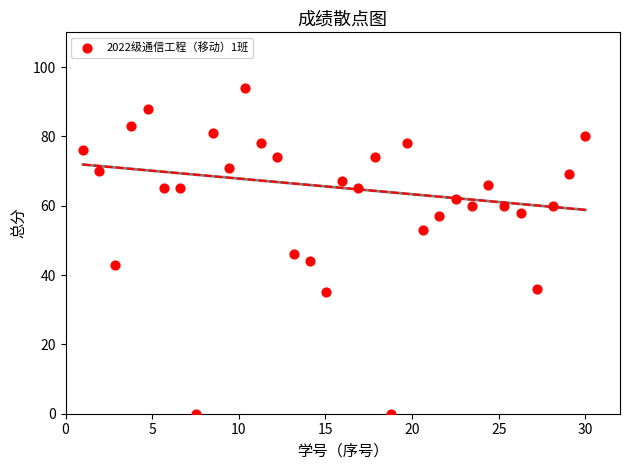

What is the range of Y values (max minus min)?

94